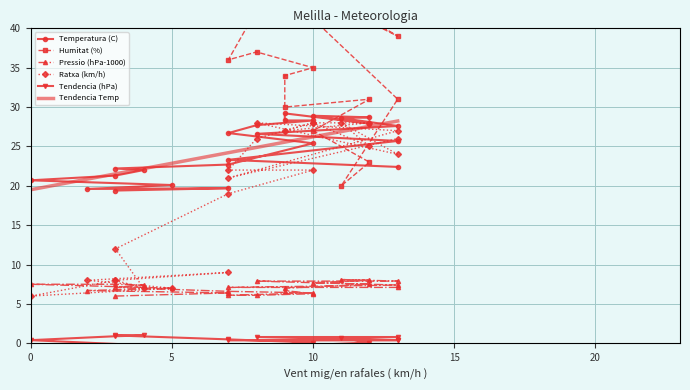

What is the highest value of the Tendencia Temp series?

28.2